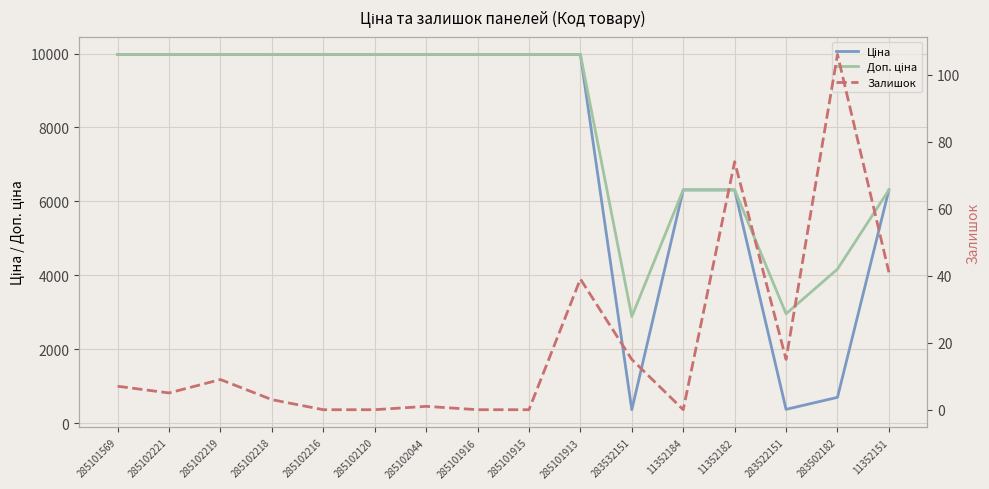

What is the value of the Доп. ціна point at the 11th from the left?

2878.8